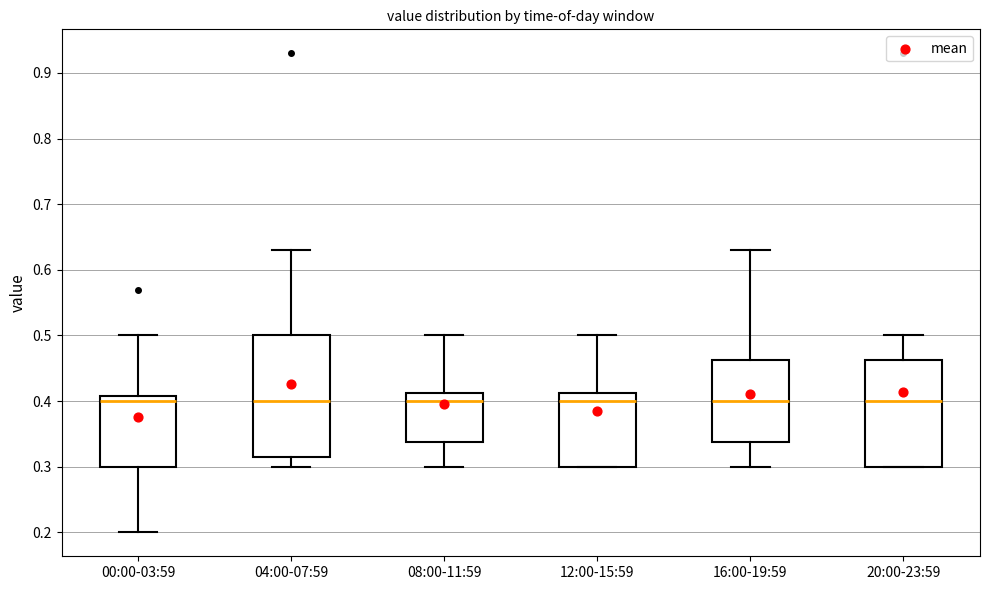

Reading left to right, read every box against the y-axis: the position of its median line, the range the box covers, and the ends of its whiskers. The values are not printed on the chart, so give them approximately, as read against the axis.

00:00-03:59: median 0.40, box 0.30 to 0.41, whiskers 0.20 to 0.50
04:00-07:59: median 0.40, box 0.32 to 0.50, whiskers 0.30 to 0.63
08:00-11:59: median 0.40, box 0.34 to 0.41, whiskers 0.30 to 0.50
12:00-15:59: median 0.40, box 0.30 to 0.41, whiskers 0.30 to 0.50
16:00-19:59: median 0.40, box 0.34 to 0.46, whiskers 0.30 to 0.63
20:00-23:59: median 0.40, box 0.30 to 0.46, whiskers 0.30 to 0.50